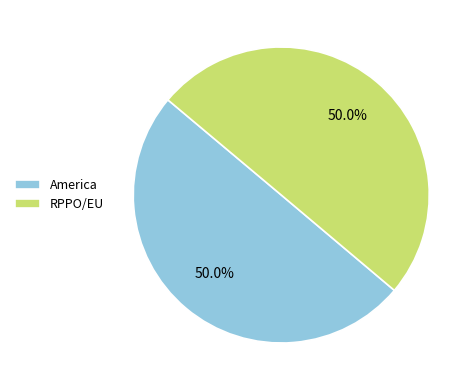

To the nearest percent, what is the combined percentage of RPPO/EU and America?

100%